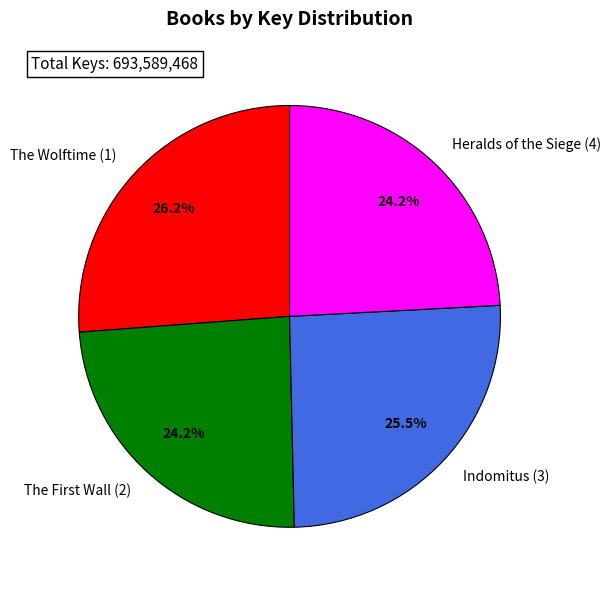

To the nearest percent, what portion does The Wolftime (1) represent?

26%